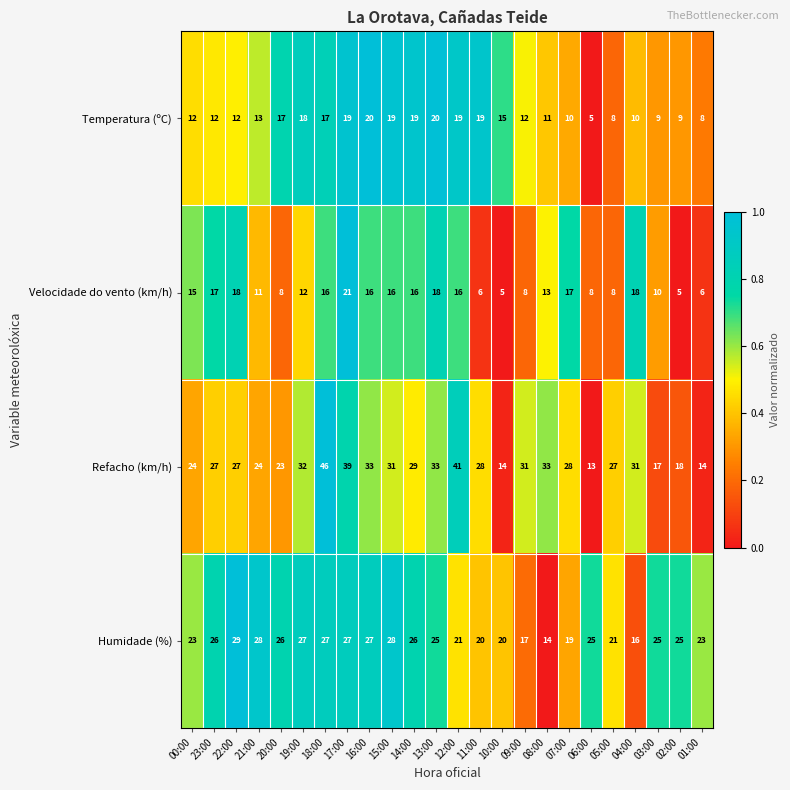

What is the minimum value shown in the chart?

5